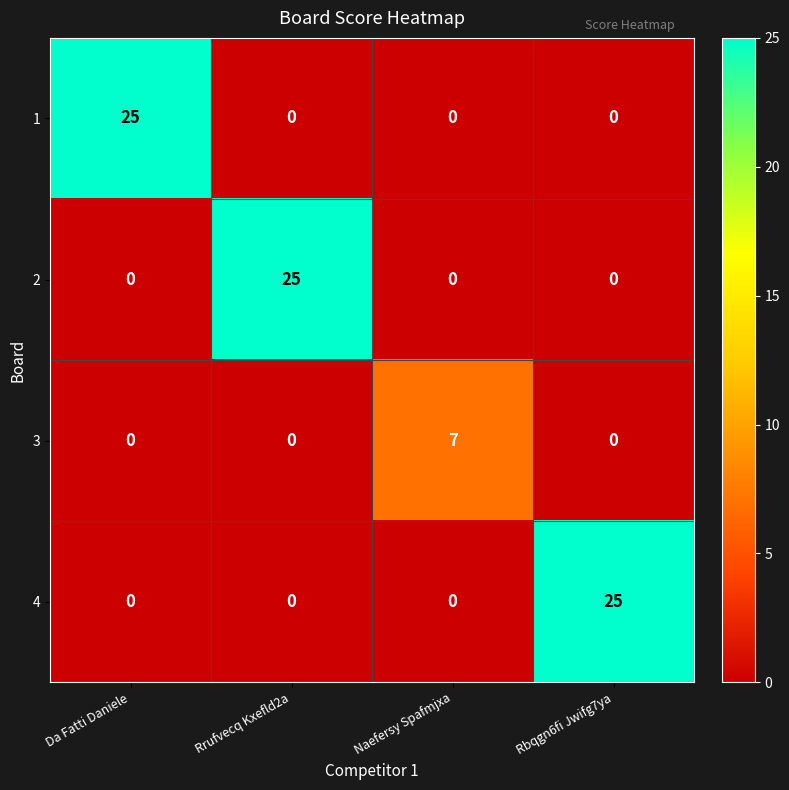

What is the spread (max minus min) of values at Rbqgn6fi Jwifg7ya?

25